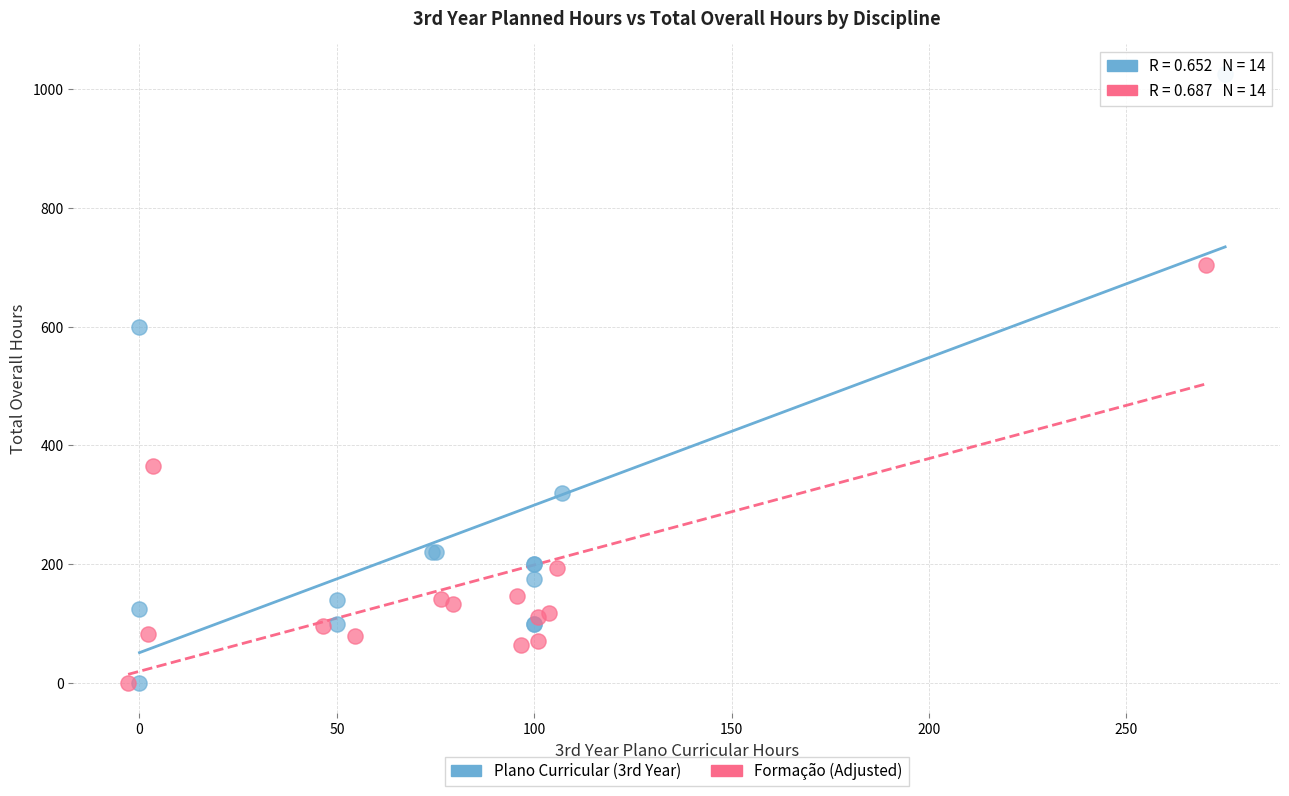

Which series contains the highest Y value?

Plano Curricular (3rd Year)